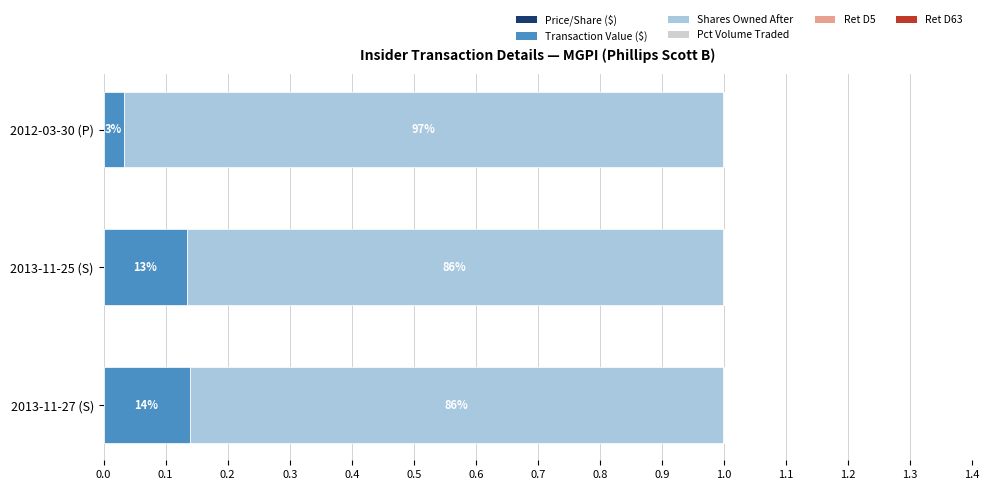

Between 2013-11-27 (S) and 2013-11-25 (S), which series saw the biggest shift?

Shares Owned After